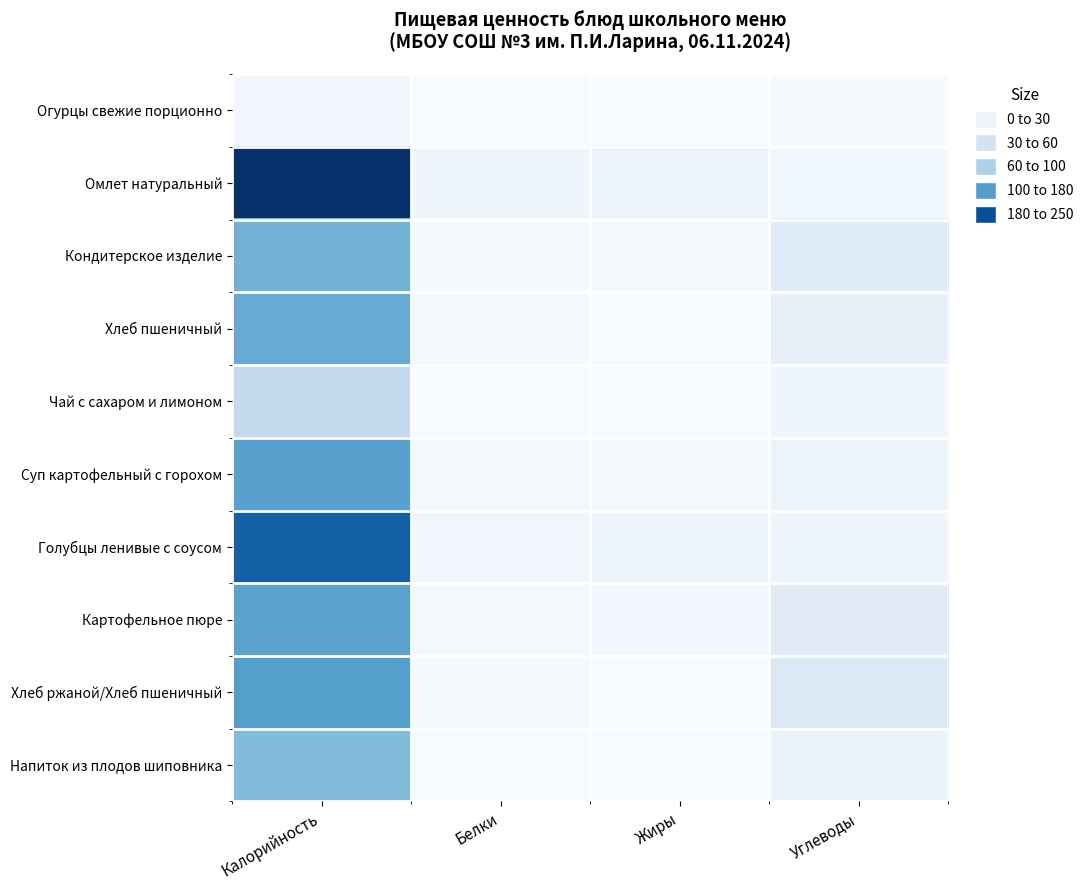

Count the number of categories in the chart.

4